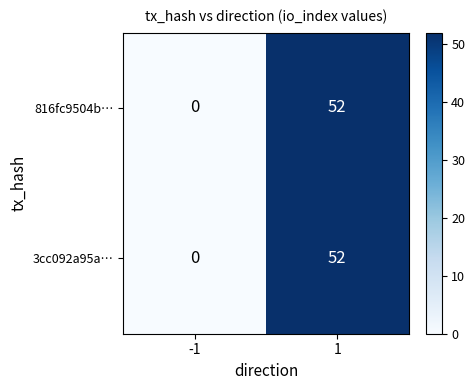

What is the difference between the 816fc9504b… values at 1 and -1?

52